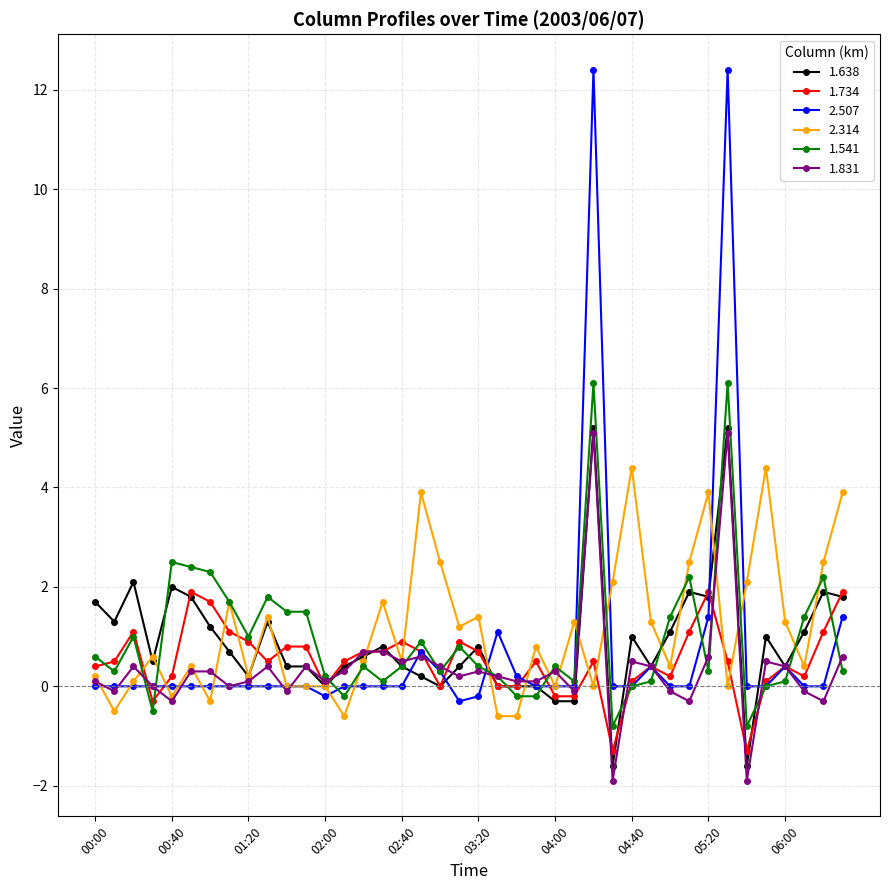

What is the average value of the 2.507 series?

0.8